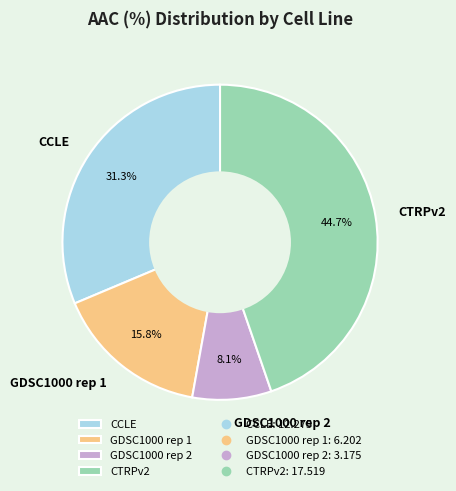

To the nearest percent, what is the average slice percentage?

25%